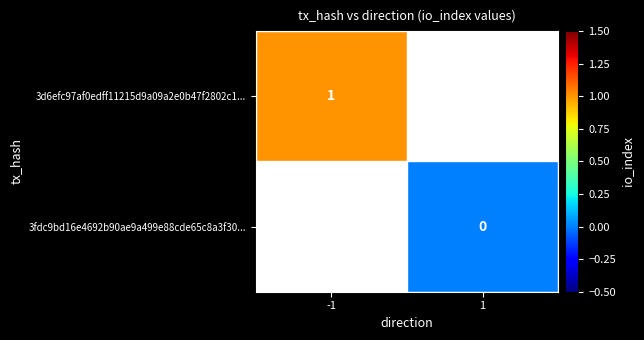

Count the number of data series in this chart.

2